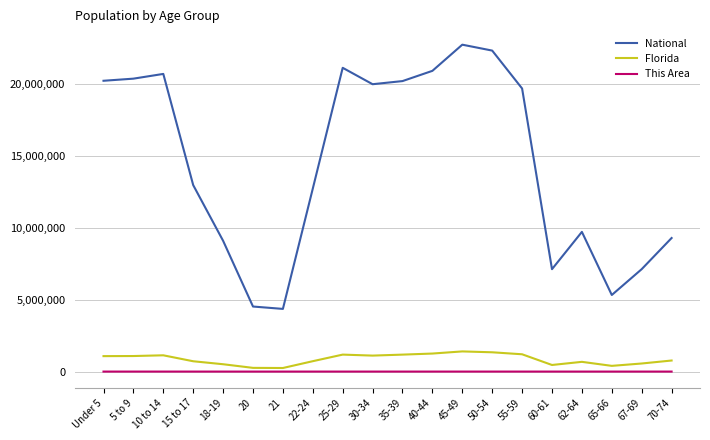

True or false: National has a value of 7115361 at 67-69.

True